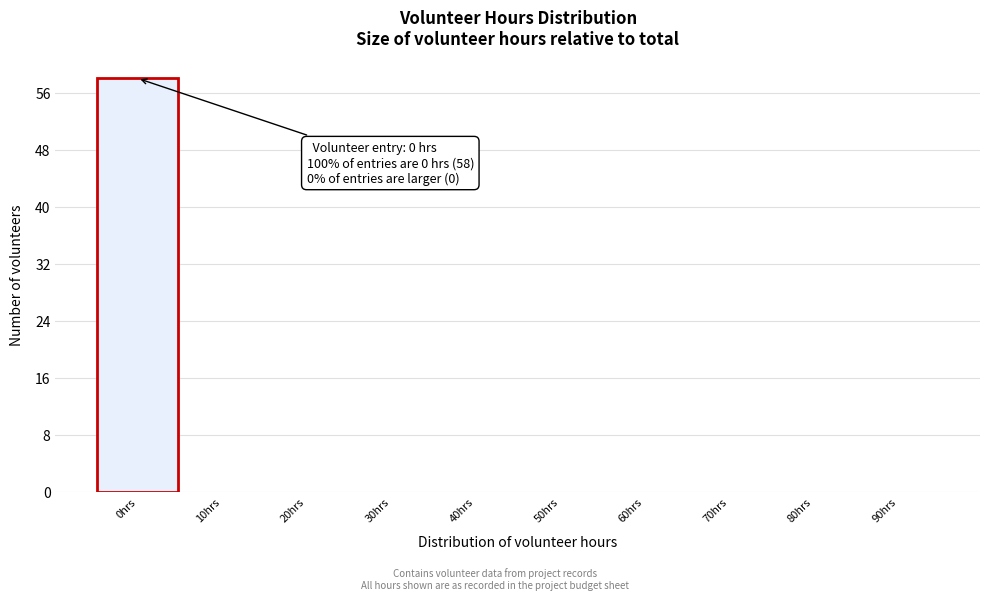

What is the maximum value shown in the chart?

58